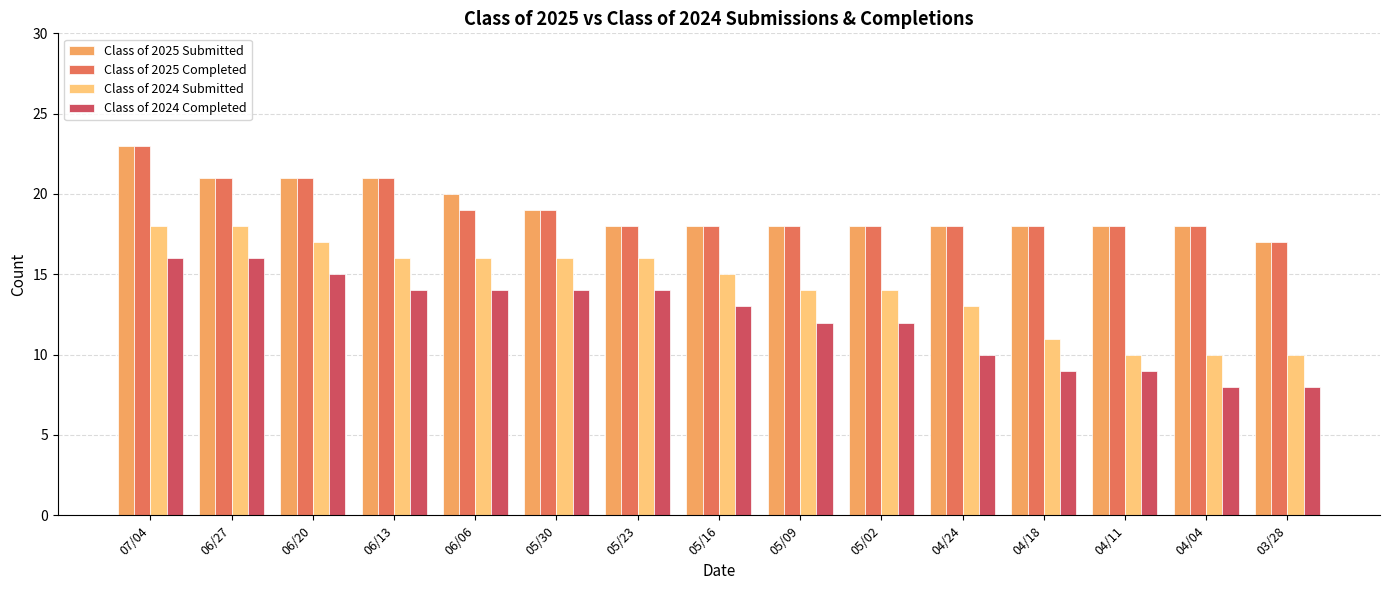

Reading right to left, transcribe all the data shown in this chart.

Class of 2025 Submitted: 03/28=17	04/04=18	04/11=18	04/18=18	04/24=18	05/02=18	05/09=18	05/16=18	05/23=18	05/30=19	06/06=20	06/13=21	06/20=21	06/27=21	07/04=23
Class of 2025 Completed: 03/28=17	04/04=18	04/11=18	04/18=18	04/24=18	05/02=18	05/09=18	05/16=18	05/23=18	05/30=19	06/06=19	06/13=21	06/20=21	06/27=21	07/04=23
Class of 2024 Submitted: 03/28=10	04/04=10	04/11=10	04/18=11	04/24=13	05/02=14	05/09=14	05/16=15	05/23=16	05/30=16	06/06=16	06/13=16	06/20=17	06/27=18	07/04=18
Class of 2024 Completed: 03/28=8	04/04=8	04/11=9	04/18=9	04/24=10	05/02=12	05/09=12	05/16=13	05/23=14	05/30=14	06/06=14	06/13=14	06/20=15	06/27=16	07/04=16